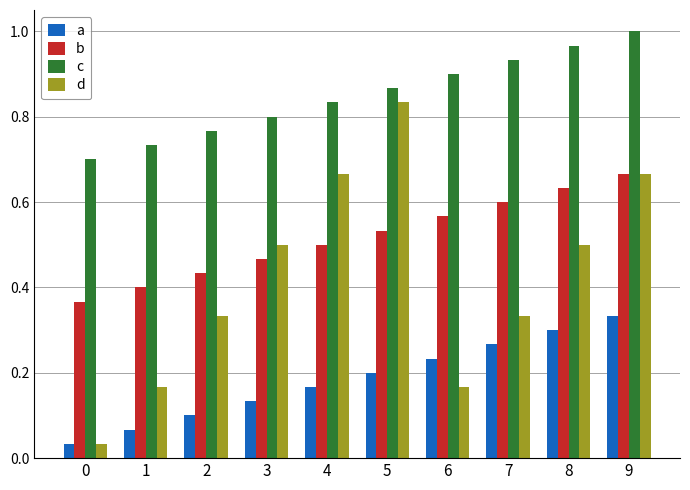

What is the total value across all series at 4?

2.2